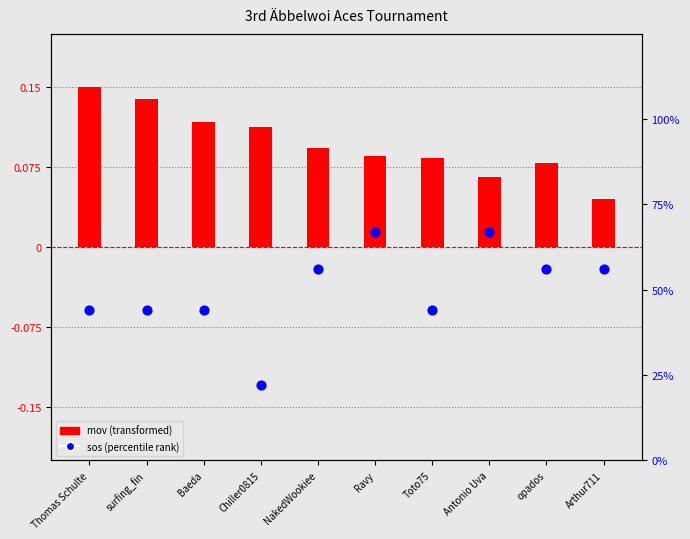

What is the total value across all series at Baeda?

44.1